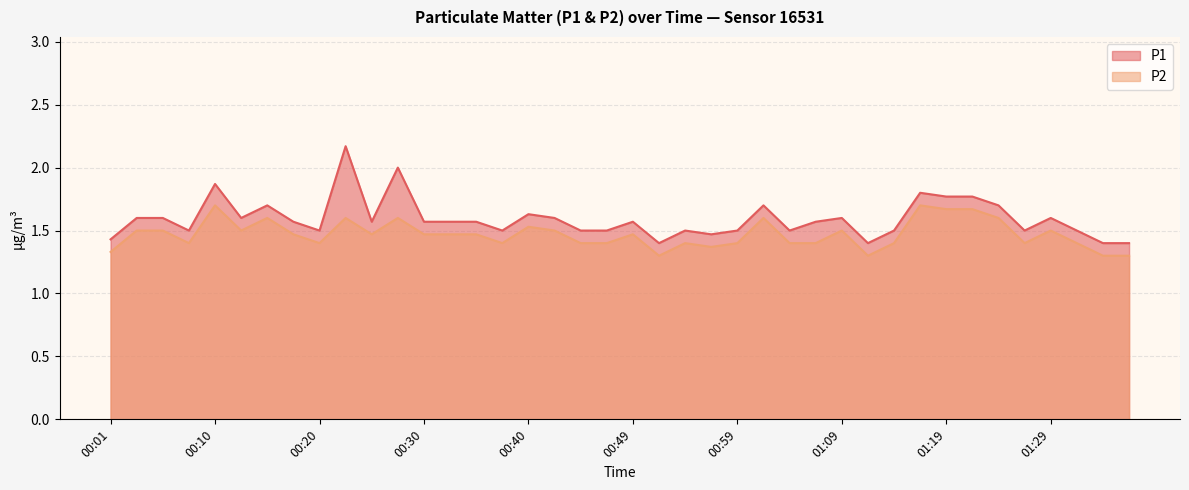

How many interior local valleys does the P1 series have?

10